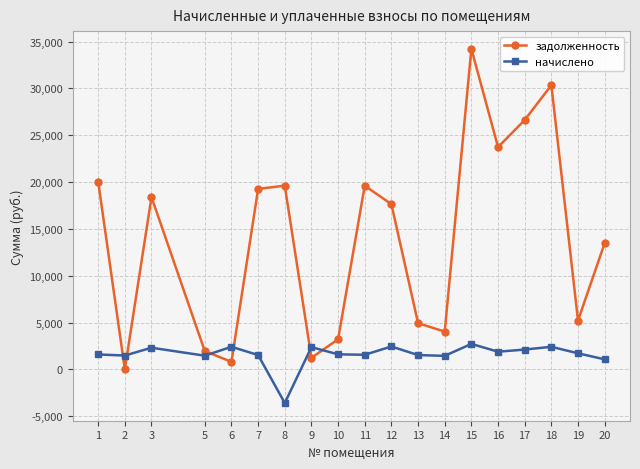

Which category has the highest value in the задолженность series?

15